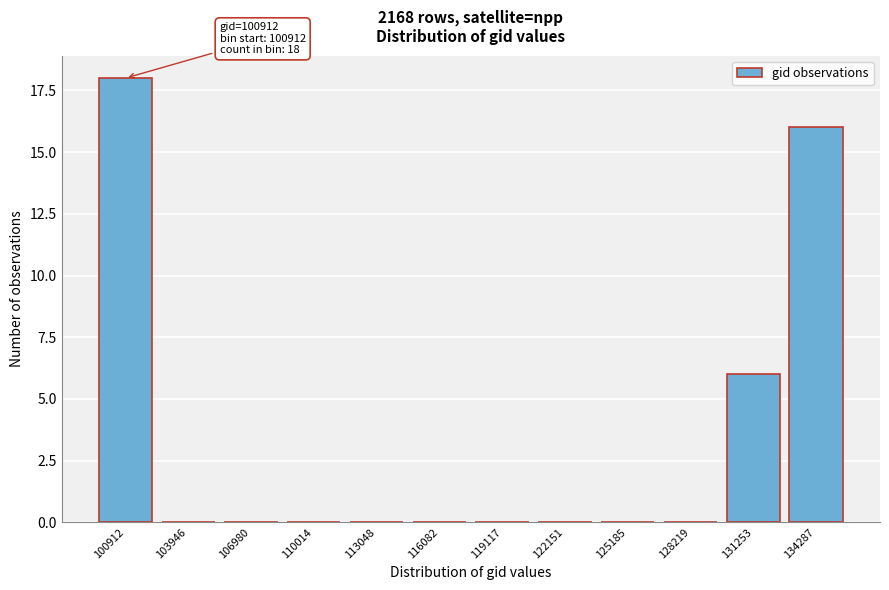

Reading left to right, transcribe all the data shown in this chart.

100912=18	103946=0	106980=0	110014=0	113048=0	116082=0	119117=0	122151=0	125185=0	128219=0	131253=6	134287=16